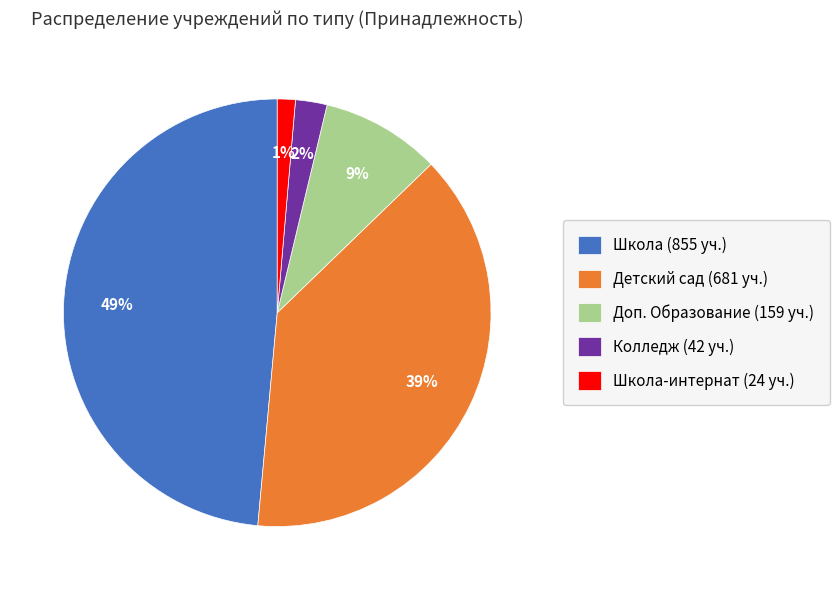

How many slices are in this pie chart?

5